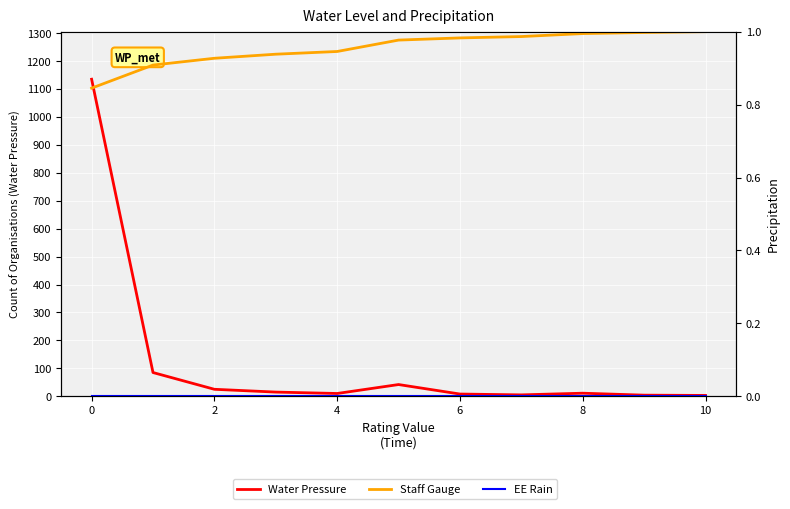

What is the total value across all series at 2?

25.9